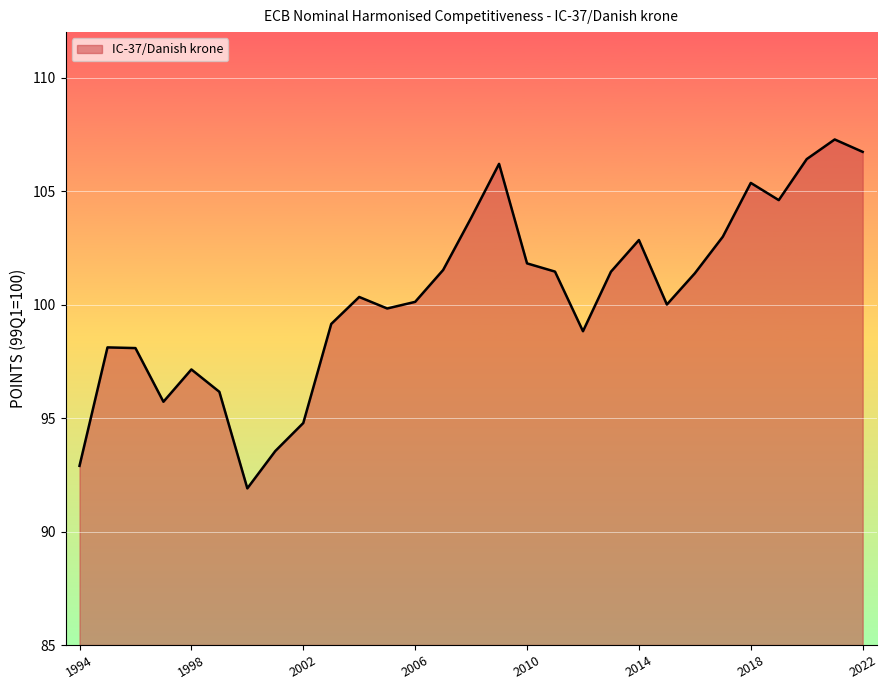

What is the minimum value shown in the chart?

91.9